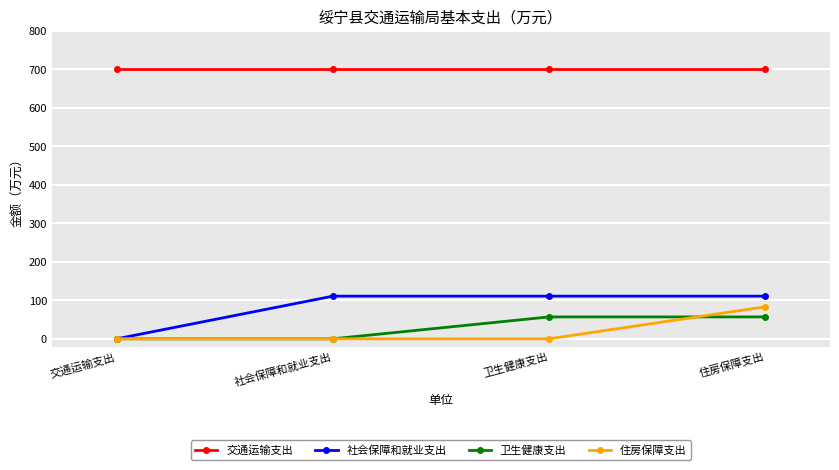

What is the highest value of the 卫生健康支出 series?

56.8